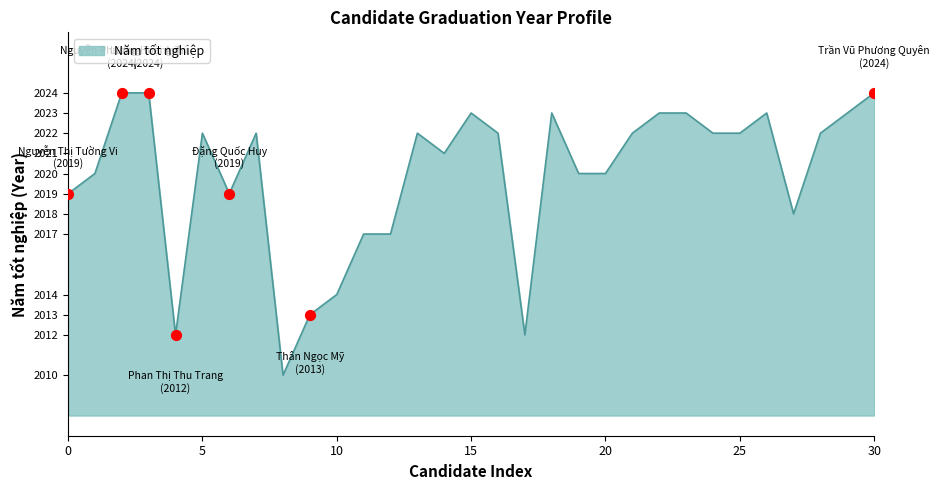

What is the difference between the maximum and minimum values?

14